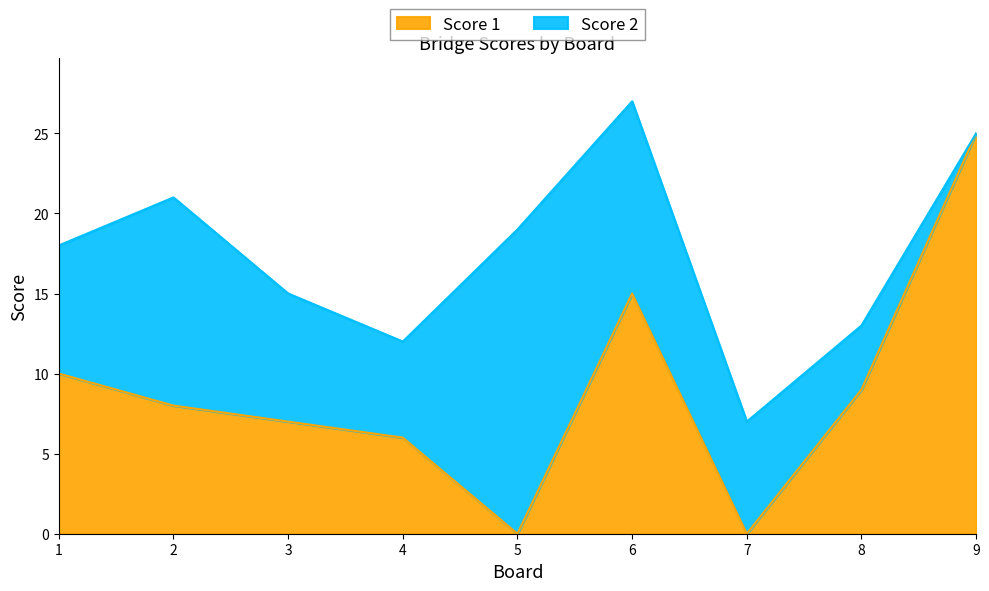

Rank the categories by value from highest to lowest.

9, 6, 1, 8, 2, 3, 4, 5, 7